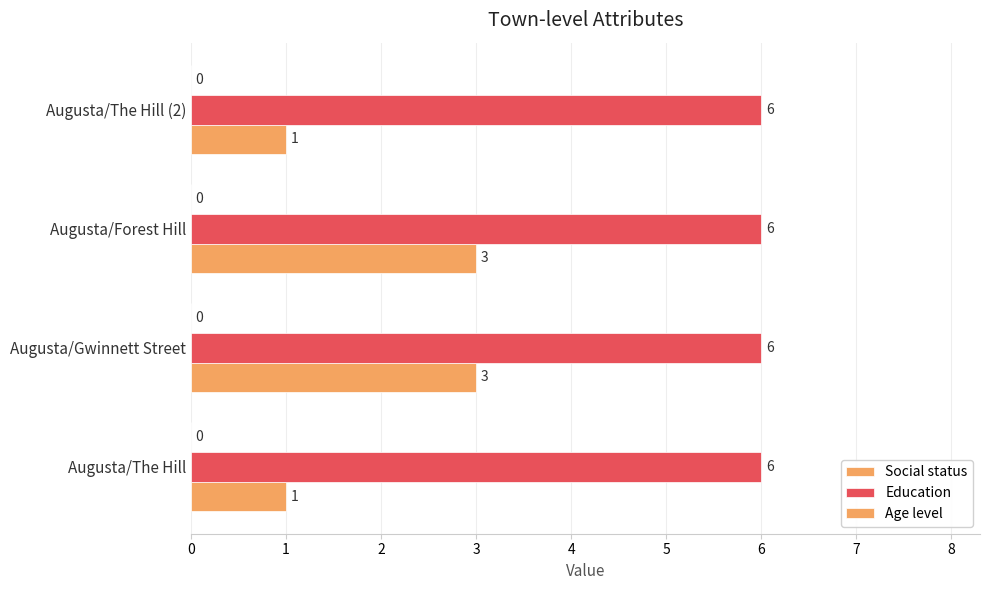

How many data points in Social status are less than 3?

2